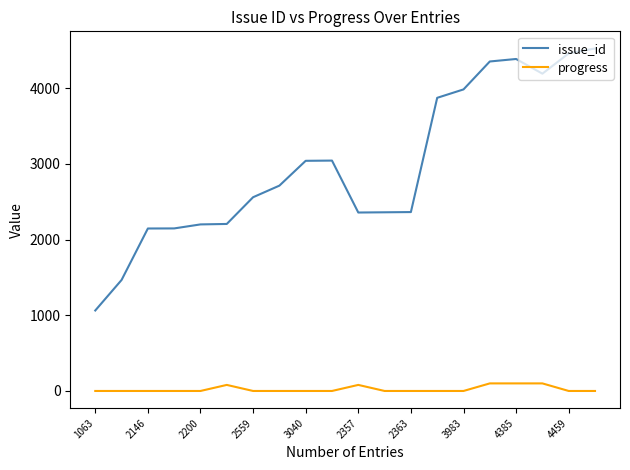

List the series in order of their overall mean, highest first.

issue_id, progress